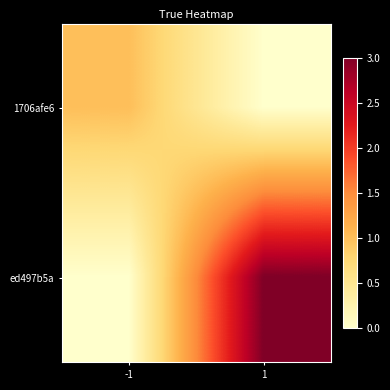

At 1, list the series in order from largest to smallest.

ed497b5a, 1706afe6